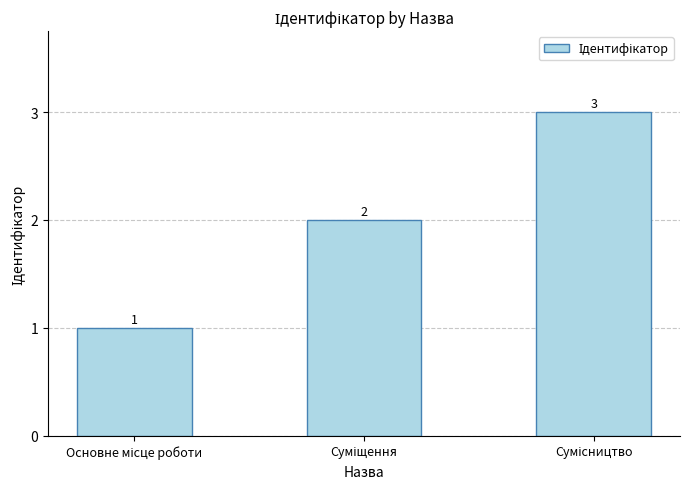

Count the values in the range 1 to 3.

3